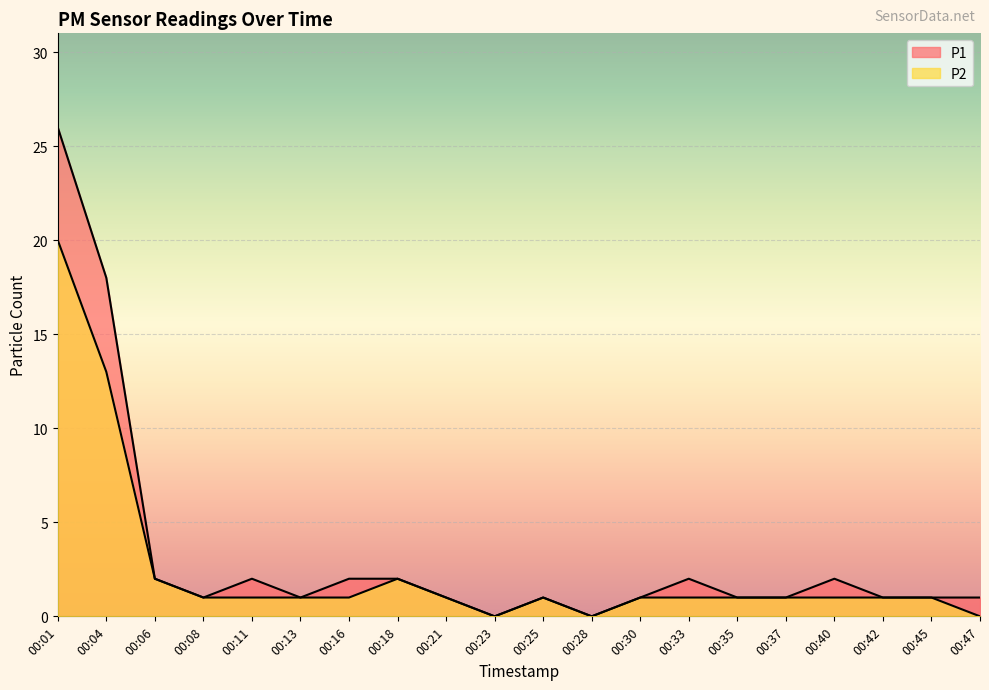

Between 00:01 and 00:40, which series saw the biggest shift?

P1